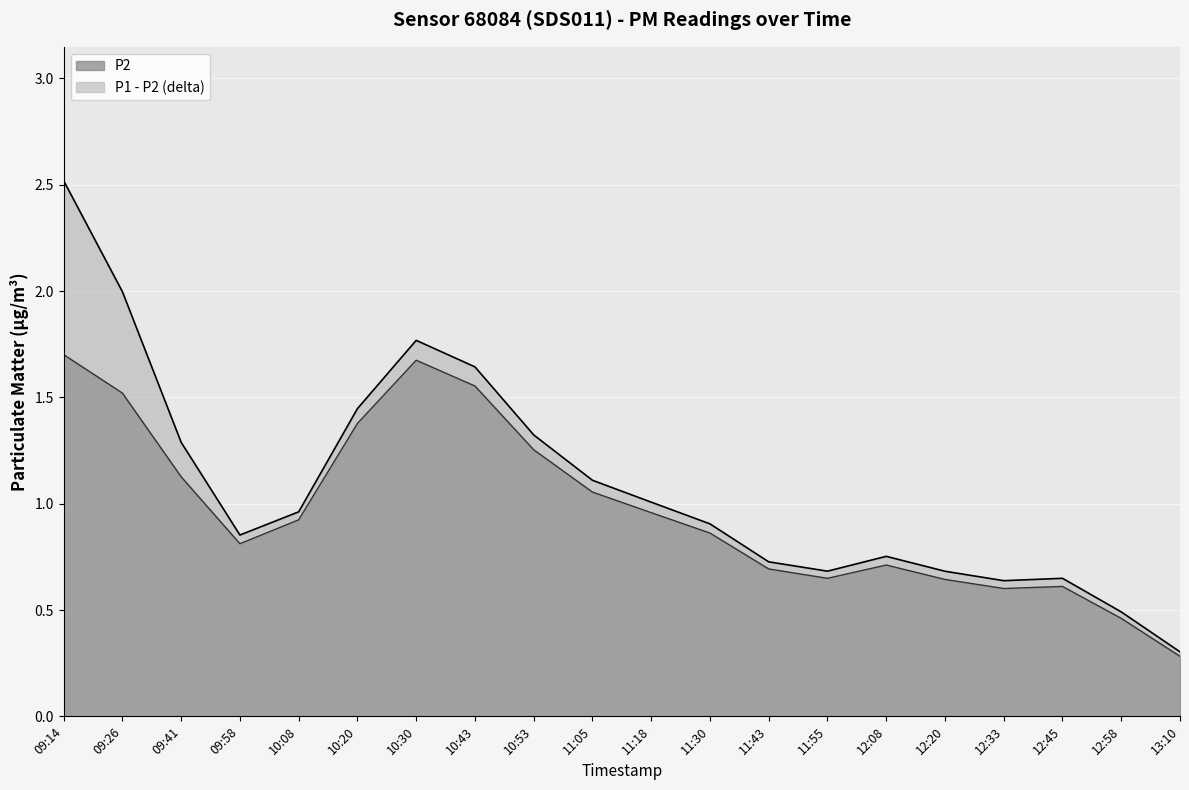

What position from the left is 12:08?

15